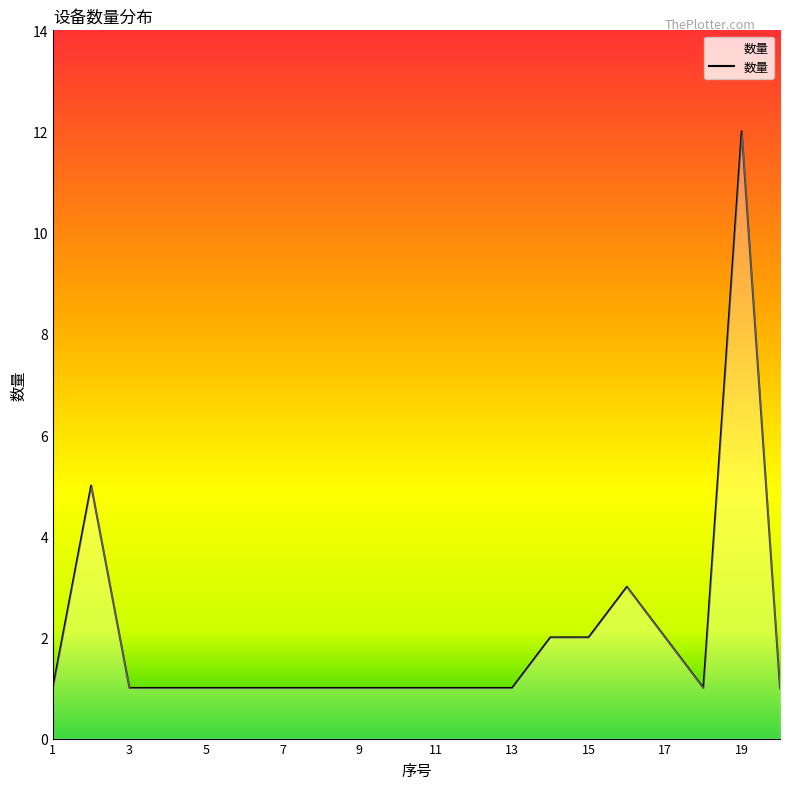

What is the difference between the maximum and minimum values?

11